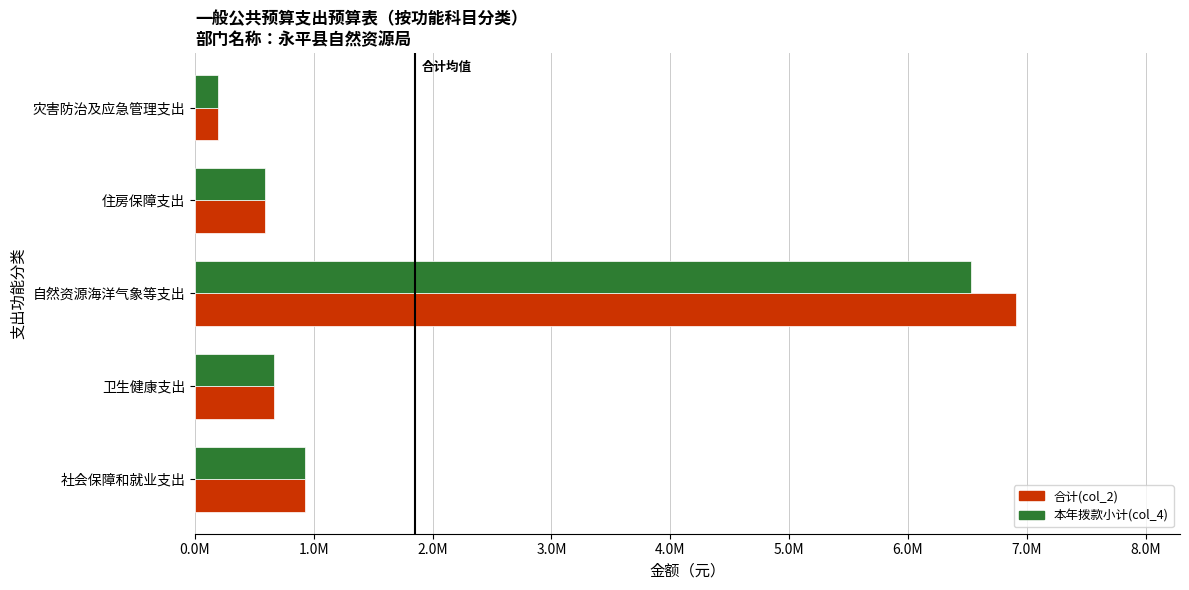

At which label does 本年拨款小计(col_4) reach its peak?

自然资源海洋气象等支出